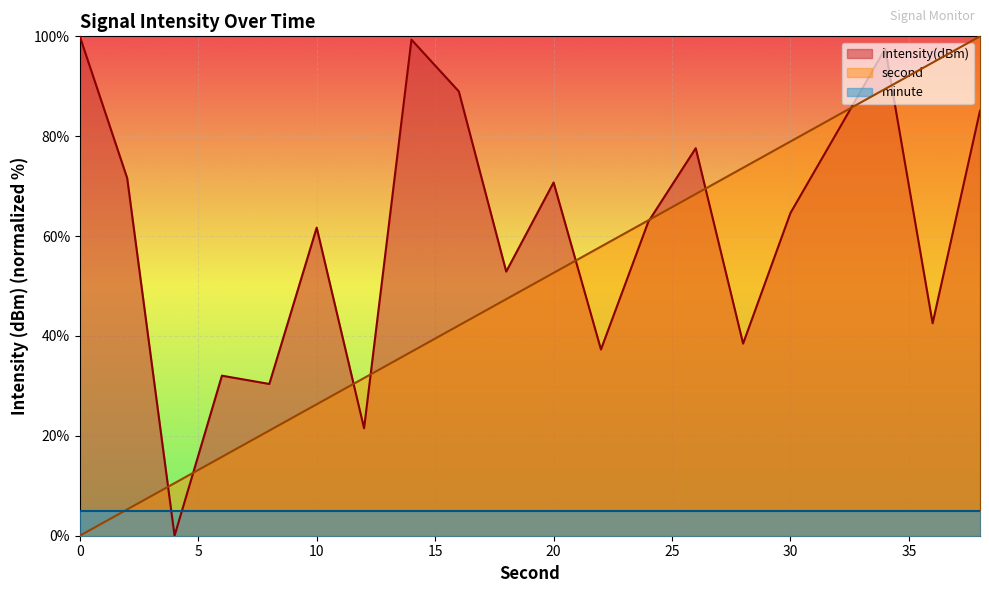

Rank the series by their average value, from highest to lowest.

intensity(dBm), second, minute